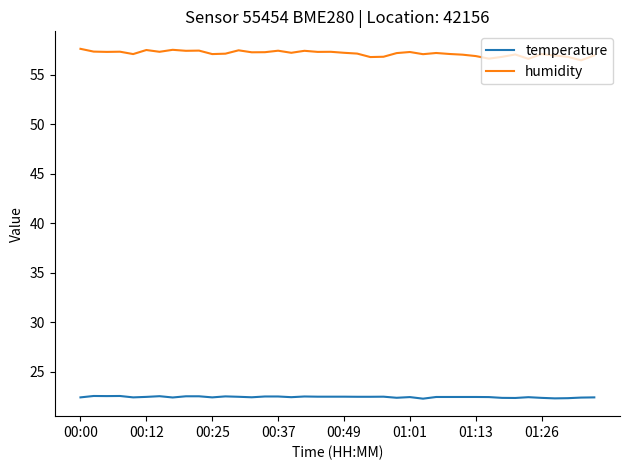

List the series in order of their peak value, lowest first.

temperature, humidity